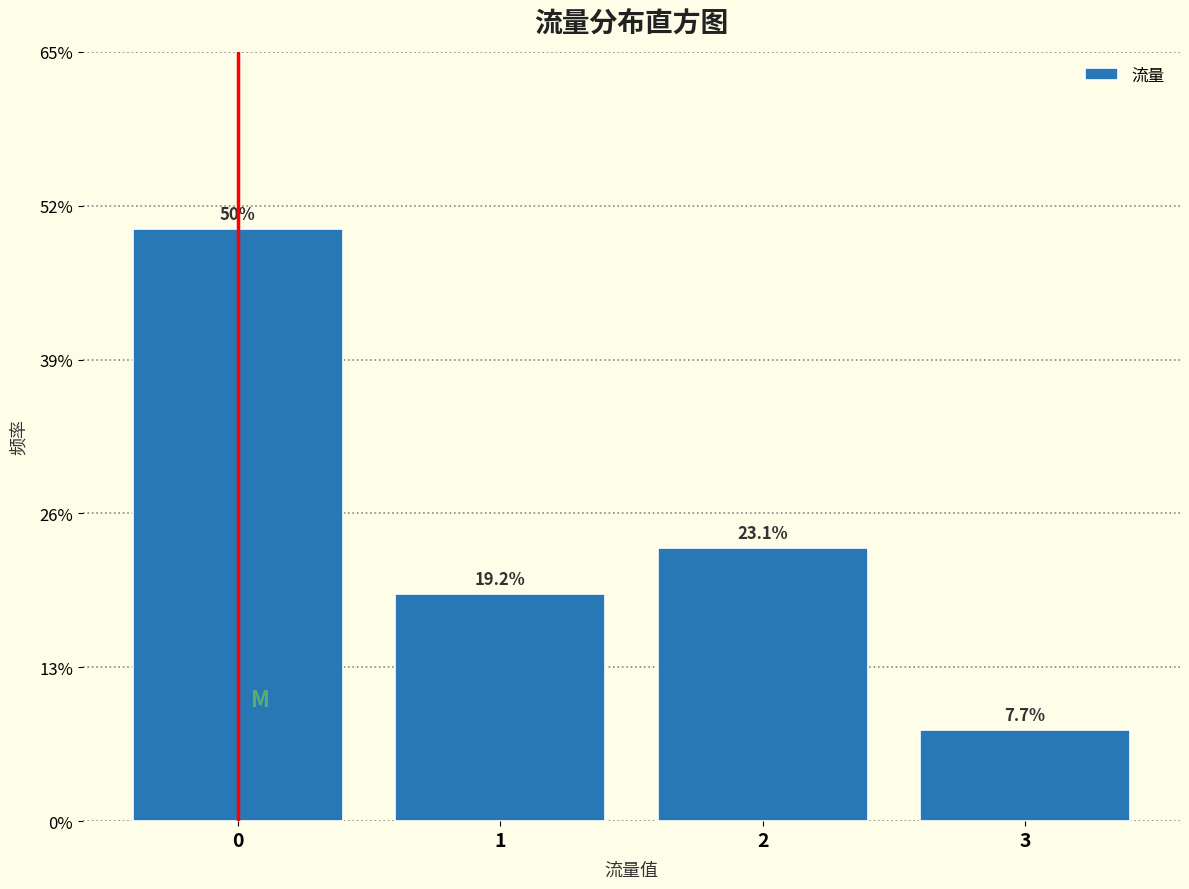

Does the chart contain any negative values?

No